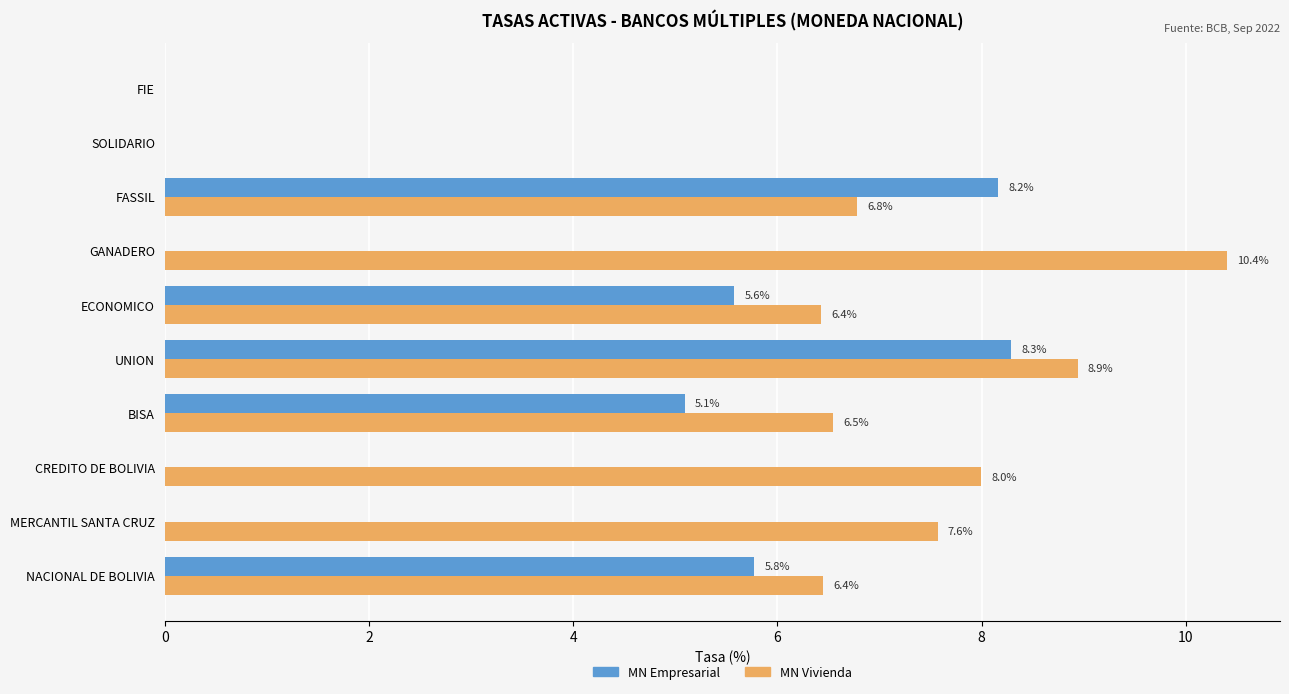

What is the highest value of the MN Vivienda series?

10.4